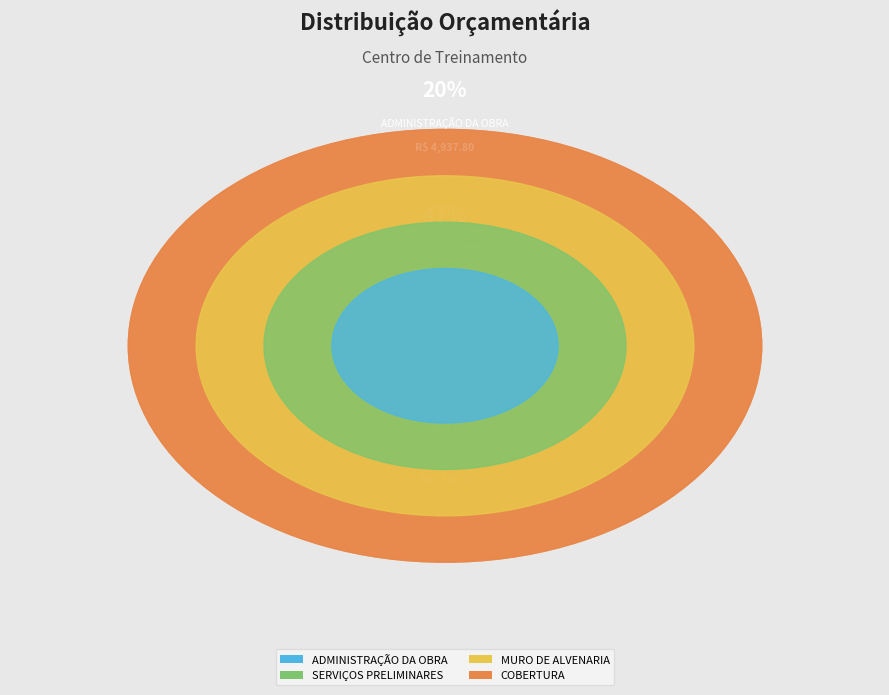

True or false: ADMINISTRAÇÃO DA OBRA accounts for 29% of the total.

False